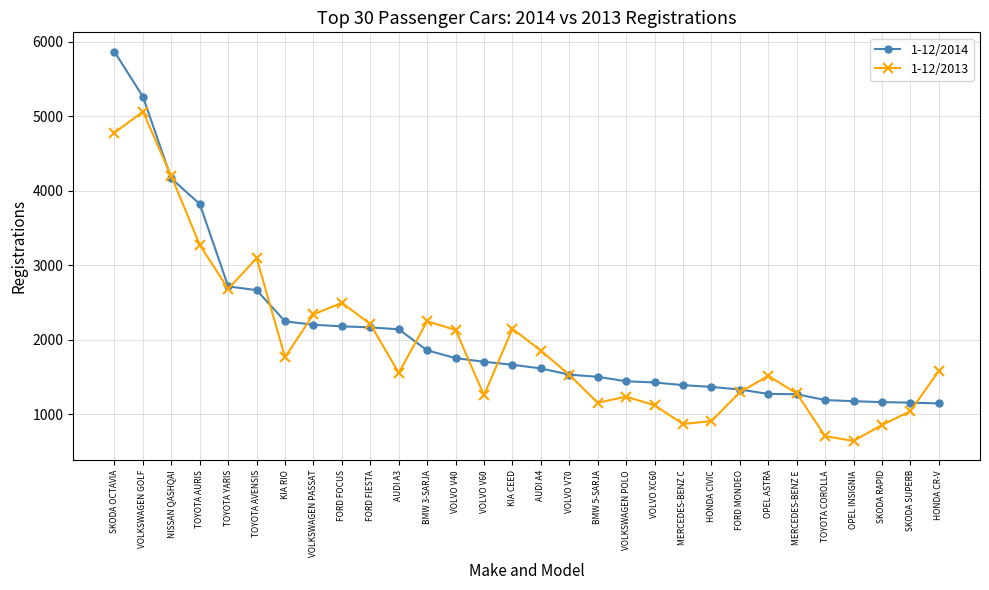

What is the value of the 1-12/2014 point at the 22nd from the left?

1366